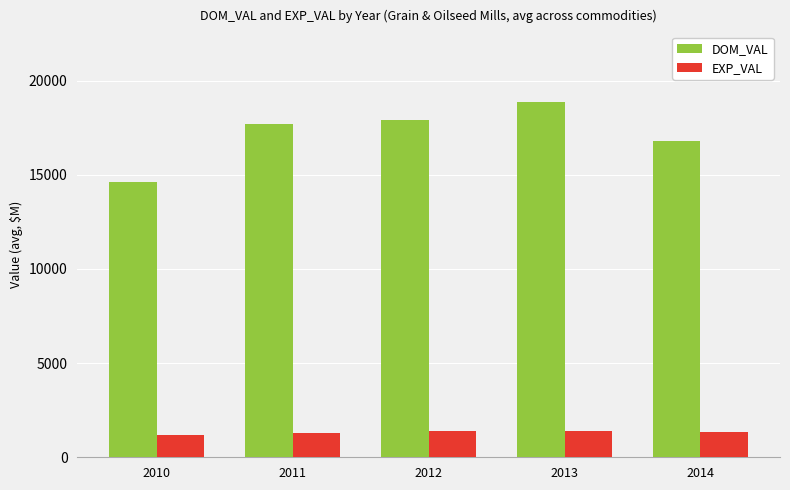

Does the chart contain any negative values?

No